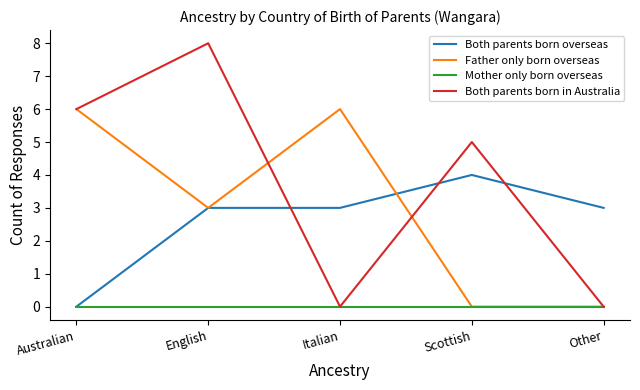

Reading left to right, what are all the values shown in this chart?

Both parents born overseas: Australian=0	English=3	Italian=3	Scottish=4	Other=3
Father only born overseas: Australian=6	English=3	Italian=6	Scottish=0	Other=0
Mother only born overseas: Australian=0	English=0	Italian=0	Scottish=0	Other=0
Both parents born in Australia: Australian=6	English=8	Italian=0	Scottish=5	Other=0